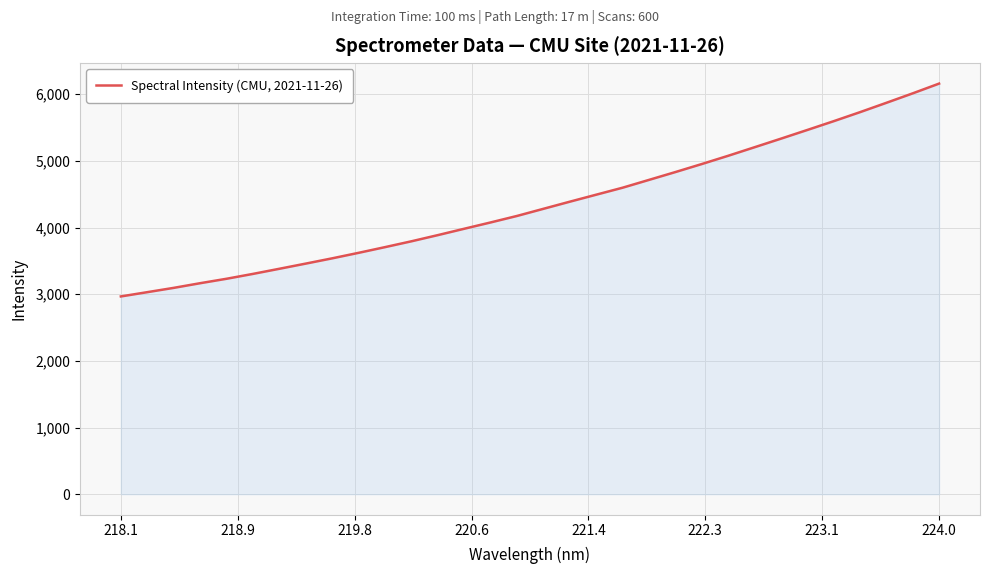

What is the smallest value displayed?

2966.5